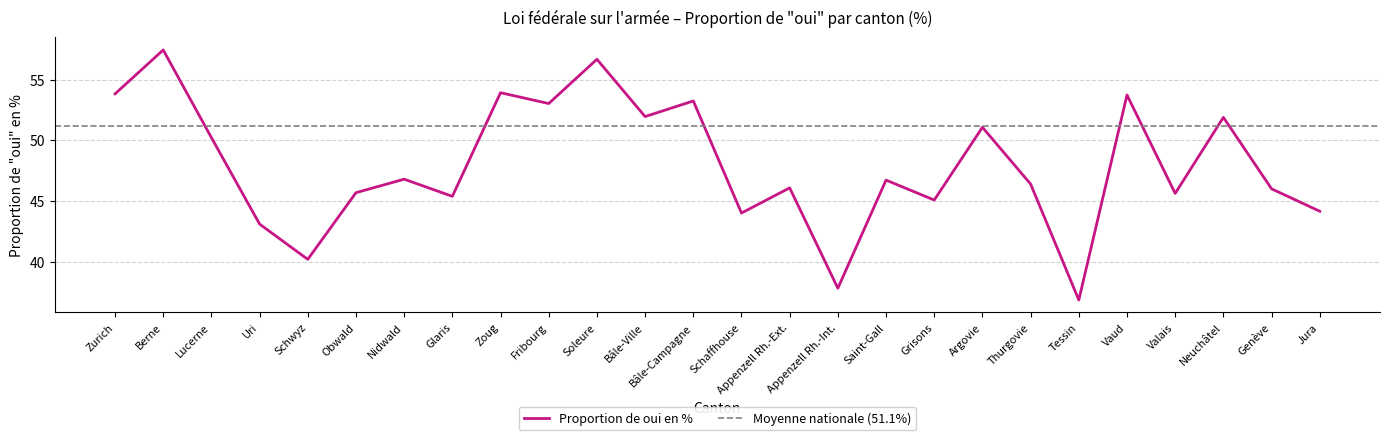

The chart shows a value of 45.1 at Grisons. True or false?

True